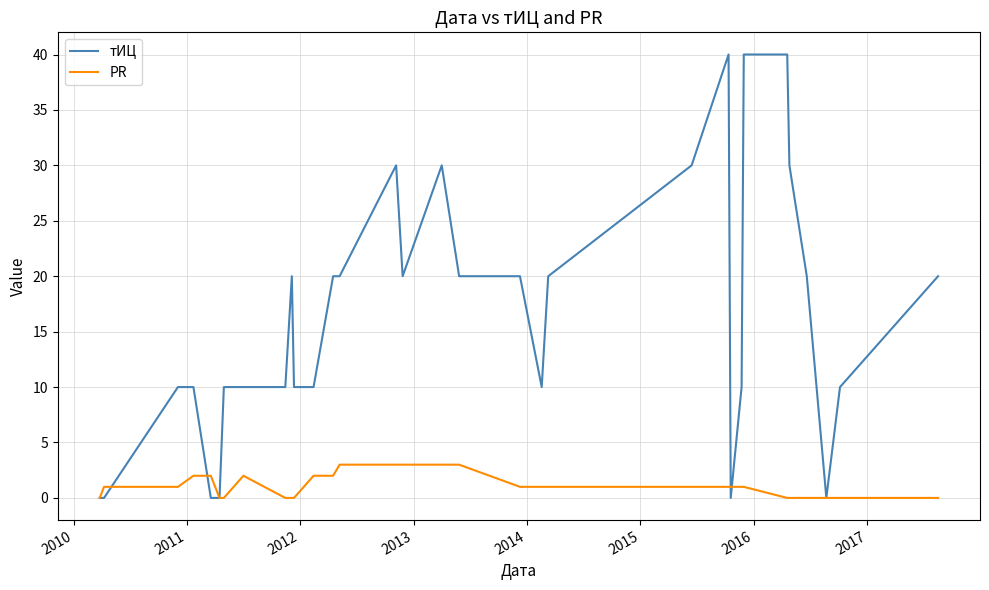

Does the chart display data point markers on the line(s)?

No